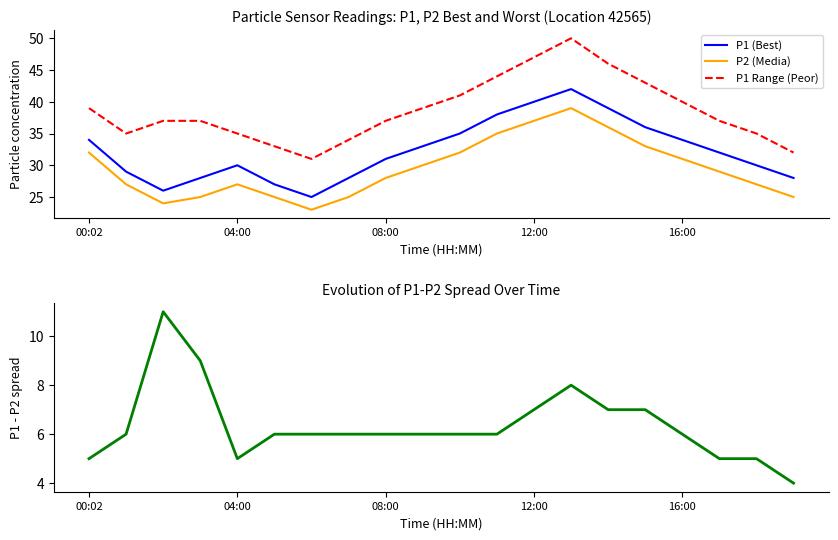

Does the chart have visible grid lines?

No